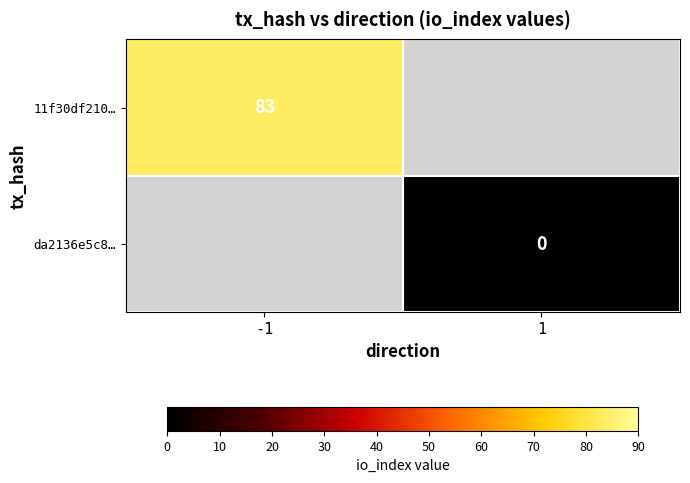

The value of 11f30df210… at -1 is 83. True or false?

True